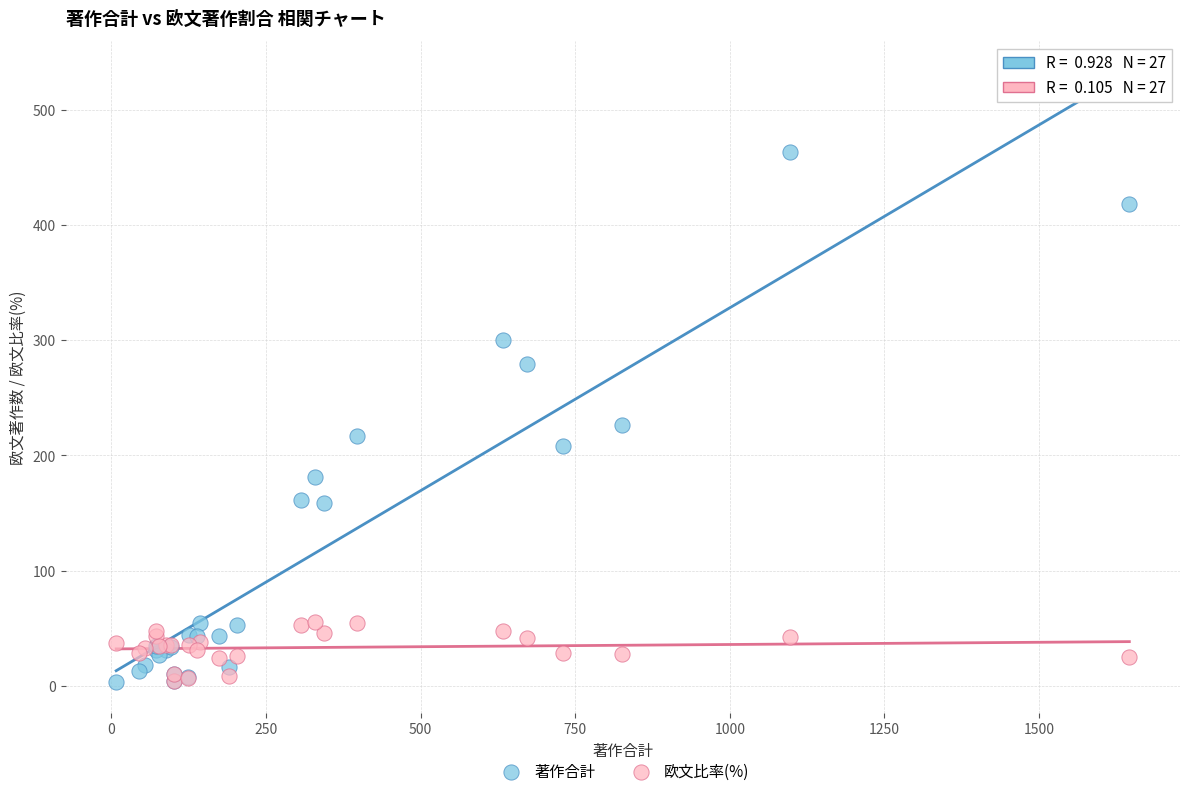

Across all series, what Y value is closest to 233?

226.0